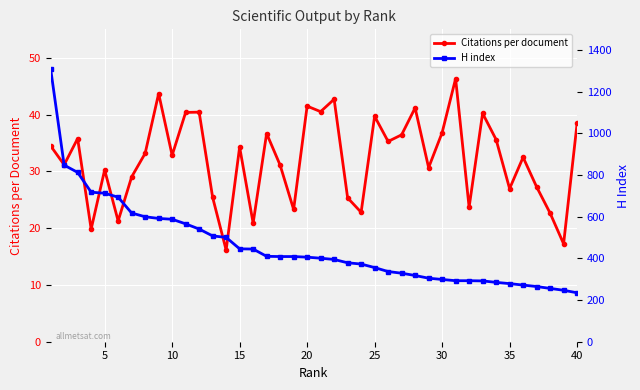

What is the difference between the maximum and second lowest values in the H index series?

1063.0